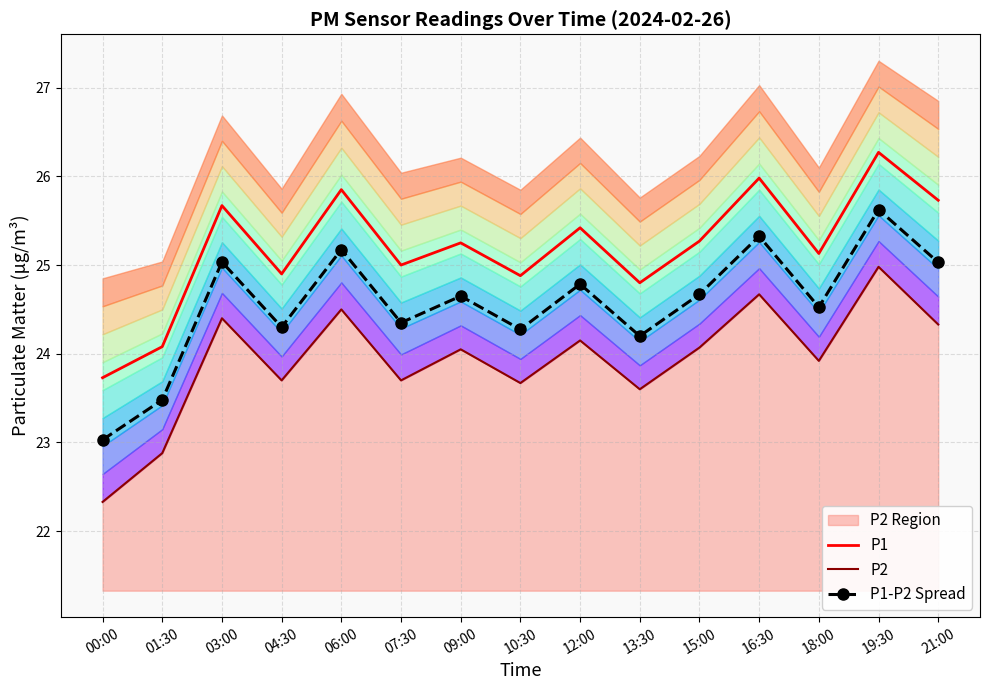

True or false: P1 and P2 cross at least once.

False